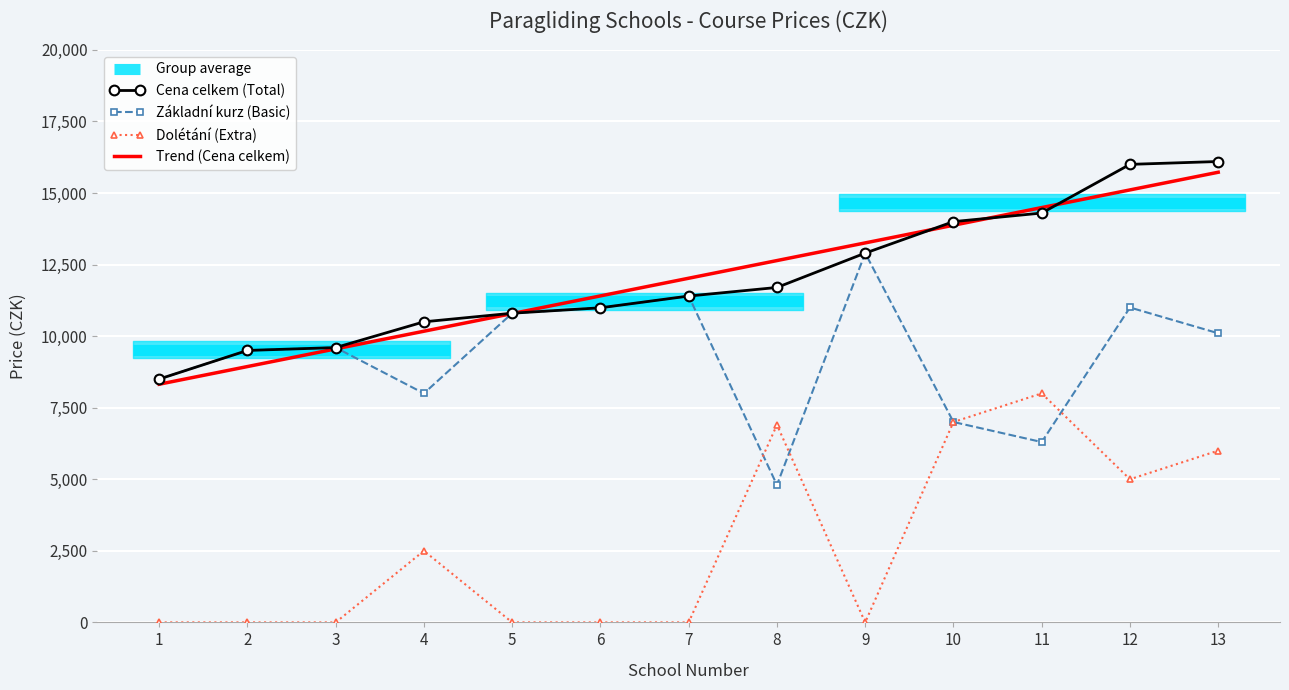

What is the difference between the second highest and second lowest values in the Dolétání series?

7000